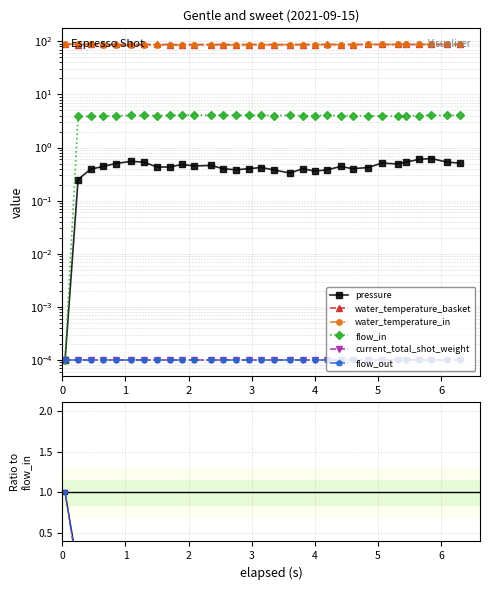

Count the number of data series in this chart.

6